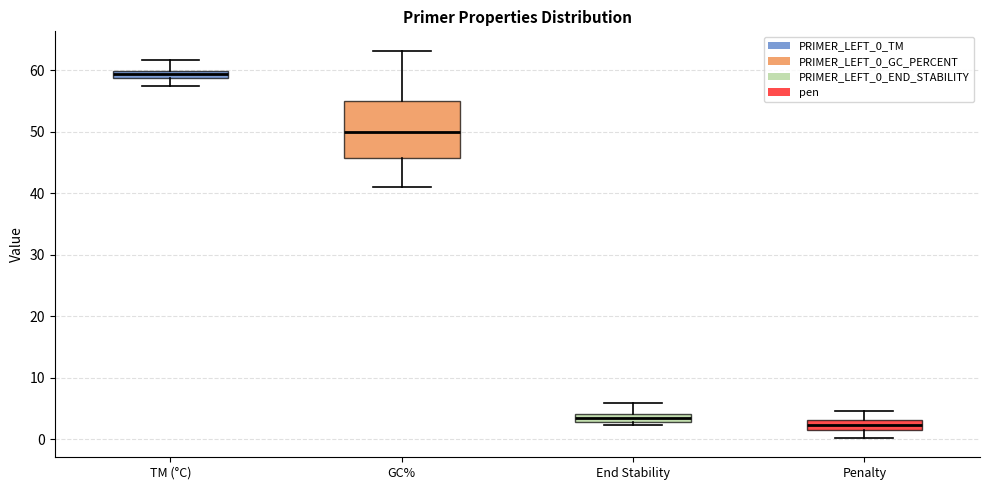

Comparing the boxes themselves (not the whiskers), which one is the tallest?

GC%